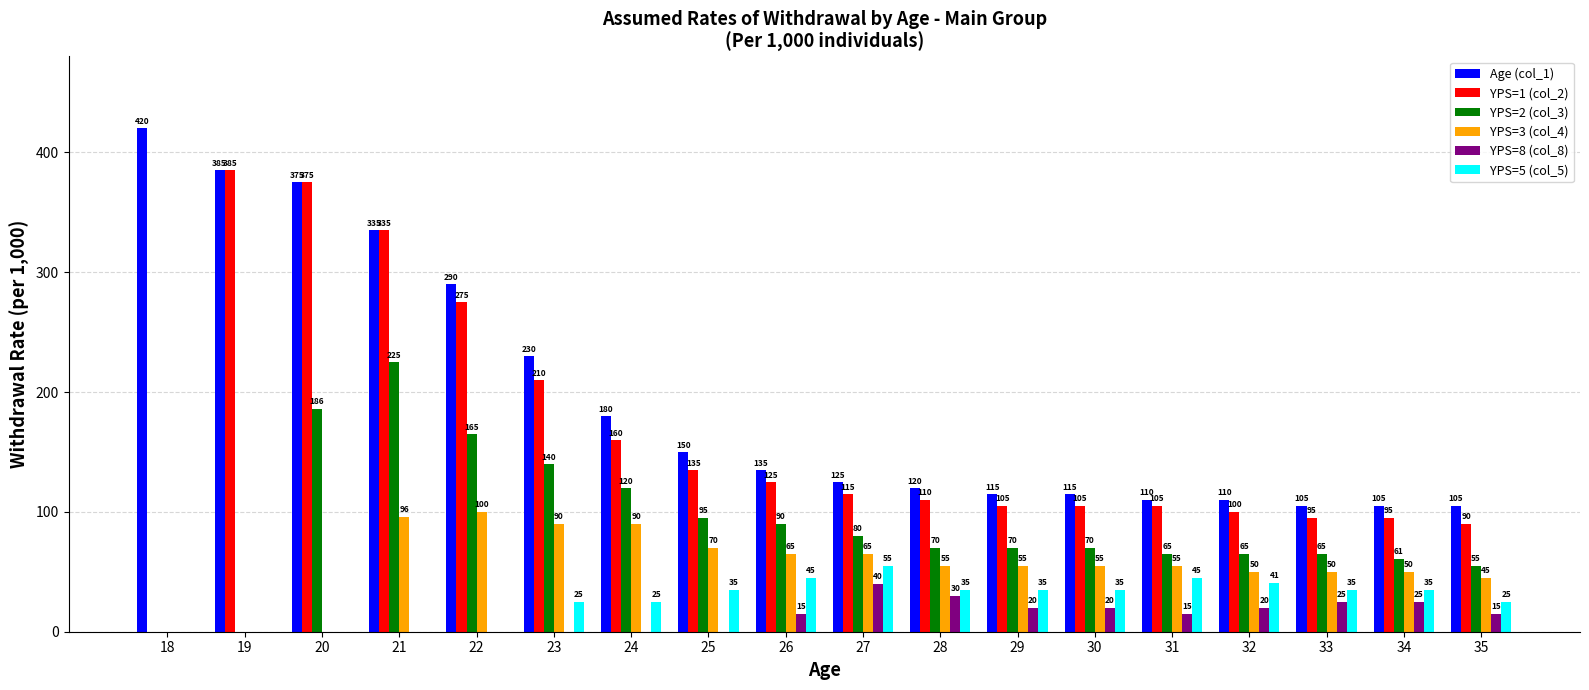

What is the sum of all Age (col_1) values?

3510